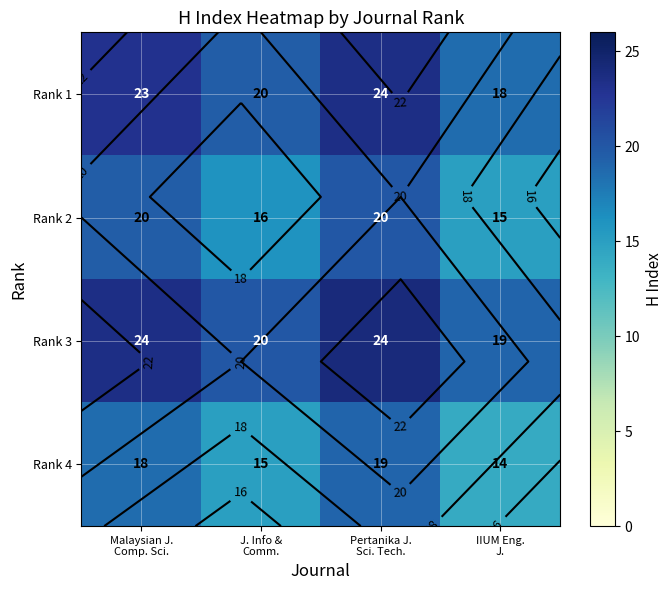

Rank the categories by Rank 2 value from highest to lowest.

Pertanika J. Sci. Tech., Malaysian J. Comp. Sci., J. Info & Comm., IIUM Eng. J.